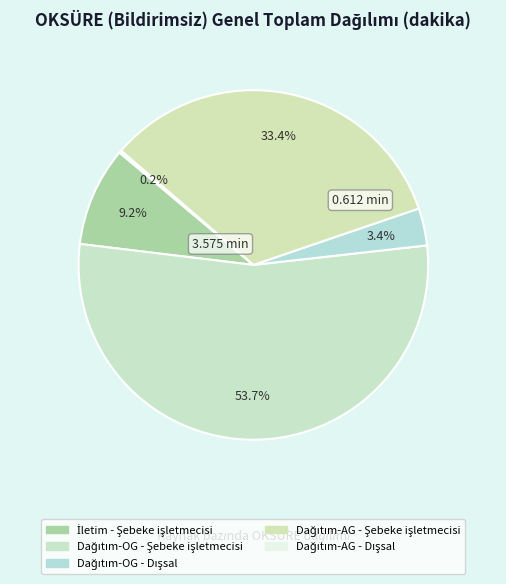

What percentage is the Dağıtım-AG - Şebeke işletmecisi slice, to the nearest percent?

33%